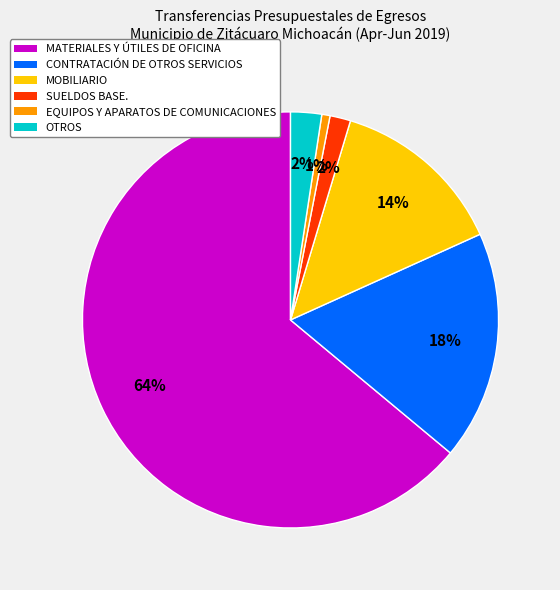

Do EQUIPOS Y APARATOS DE COMUNICACIONES and CONTRATACIÓN DE OTROS SERVICIOS together represent more than half of the pie?

No